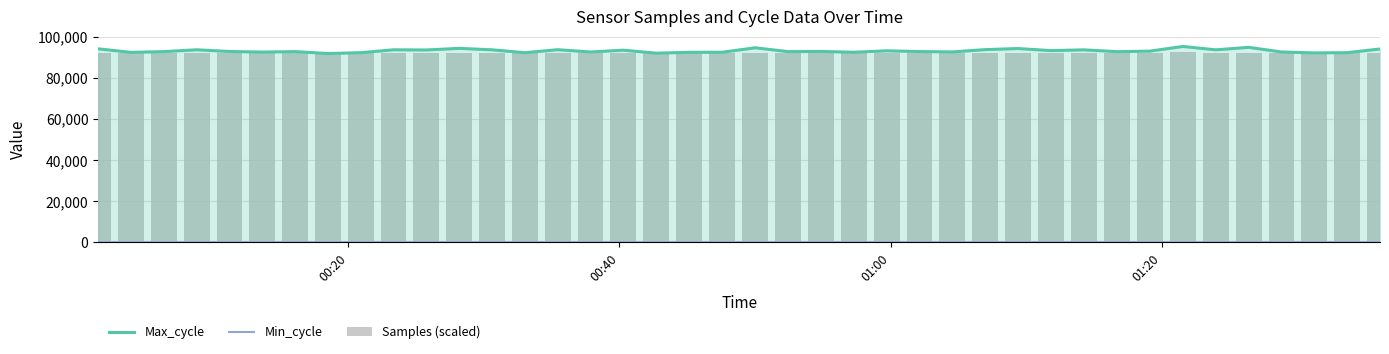

What are all the series names shown in the legend?

Max_cycle, Min_cycle, Samples (scaled)